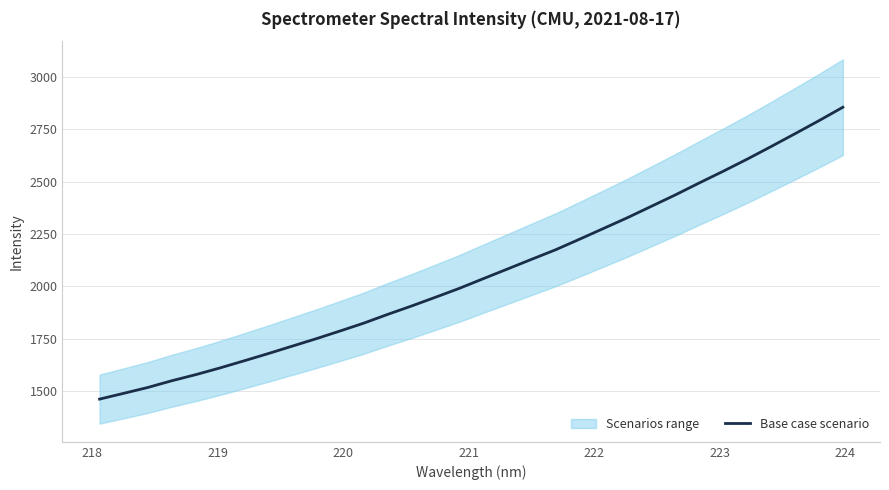

What is the lowest value of the Base case scenario series?

1461.8